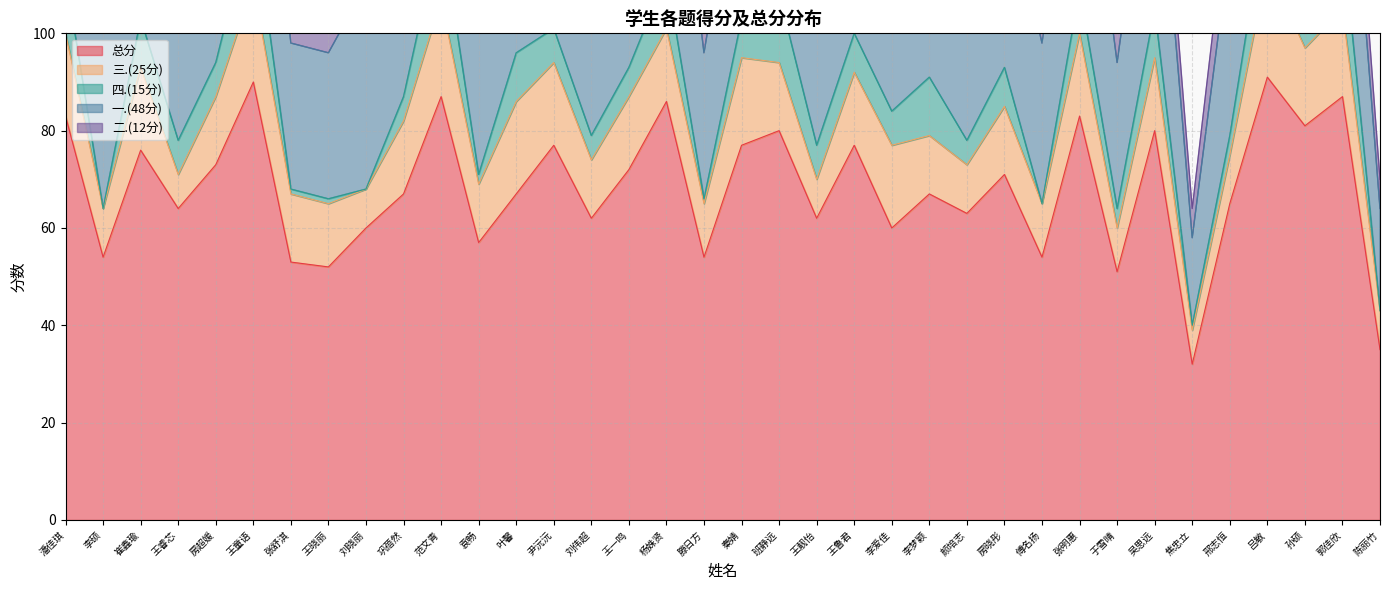

What is the maximum value for 总分?

91